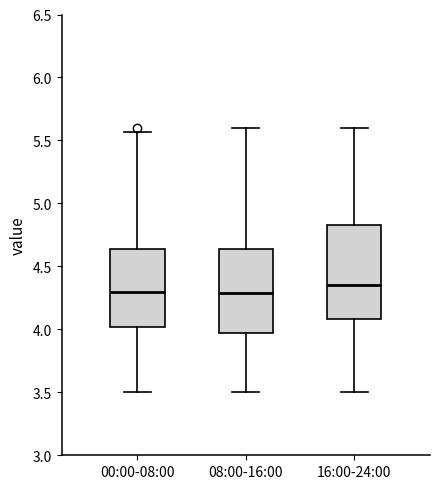

Which box is the tallest, from its lower edge to its upper edge?

16:00-24:00